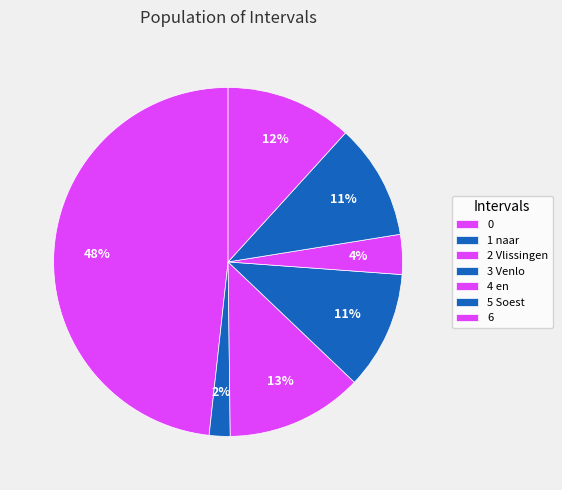

How many segments does this pie chart have?

7